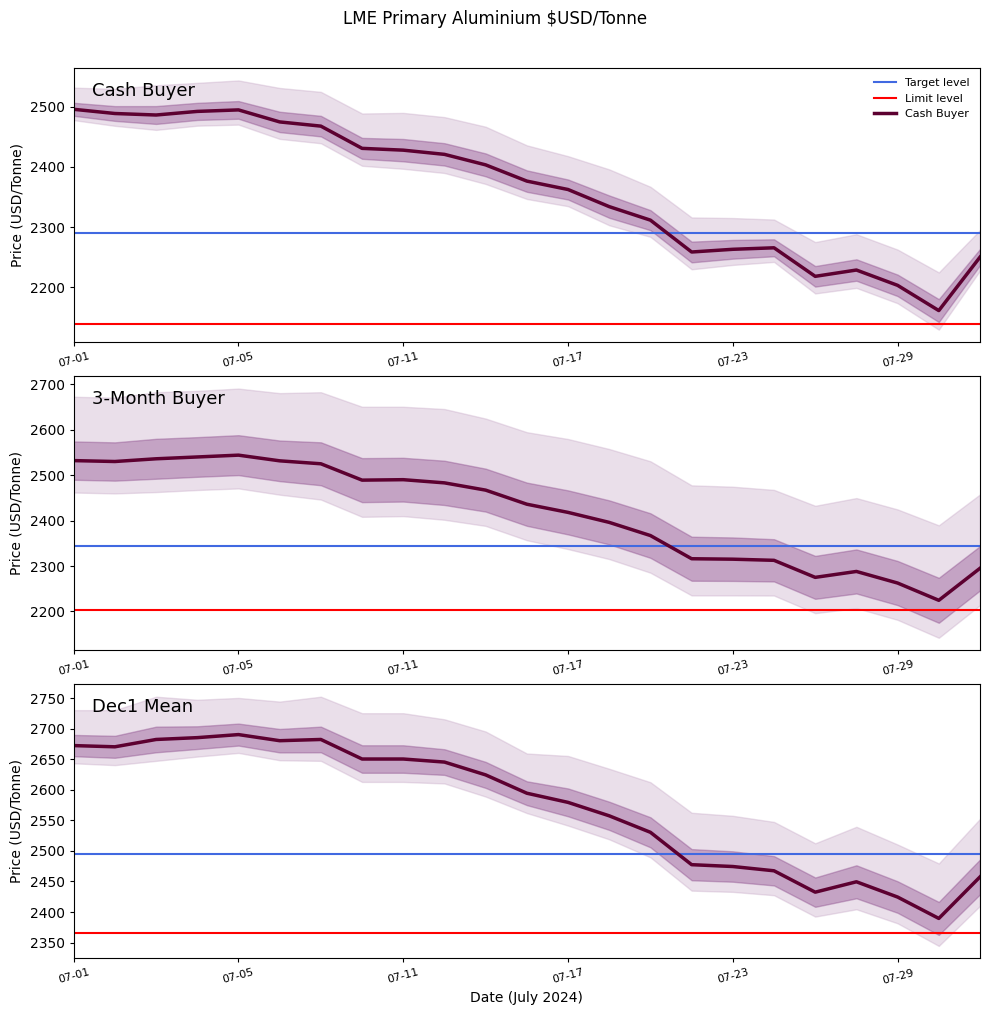

The 3M Buyer series shows 2316.0 at 15. True or false?

True